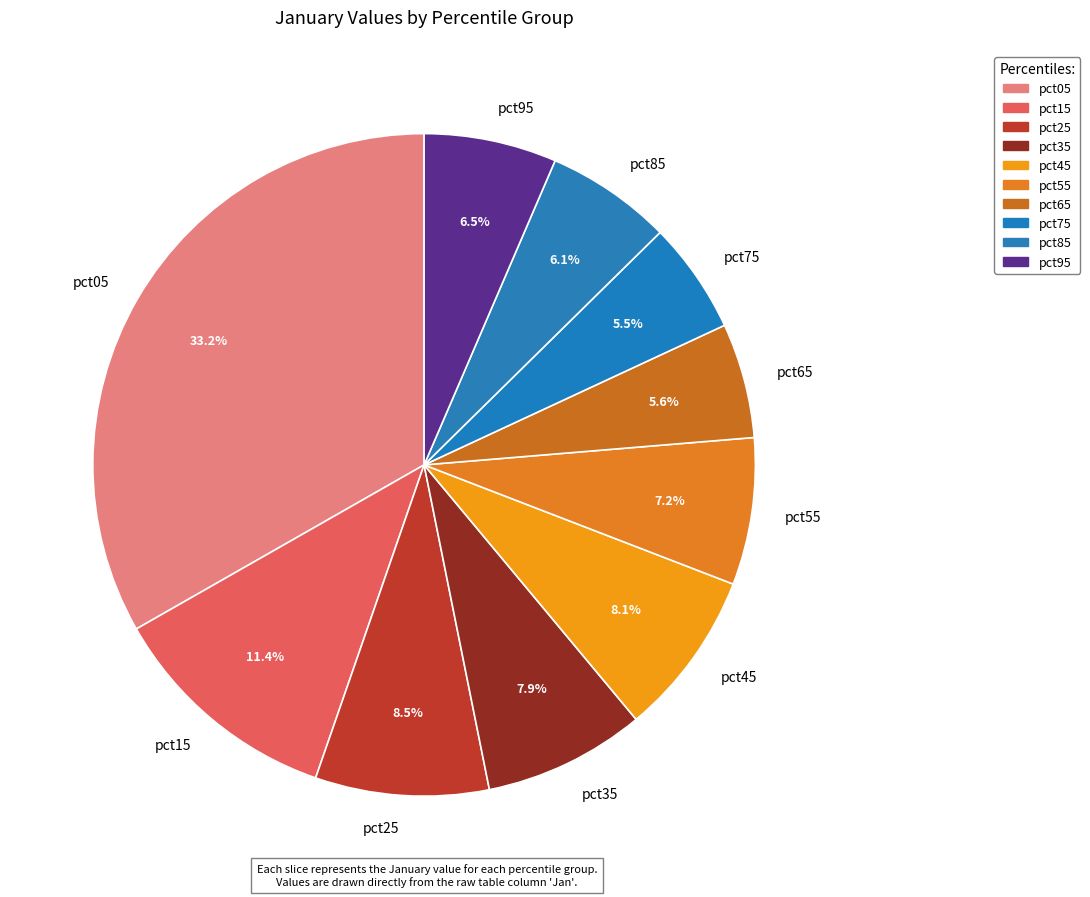

Which slice is the largest?

pct05